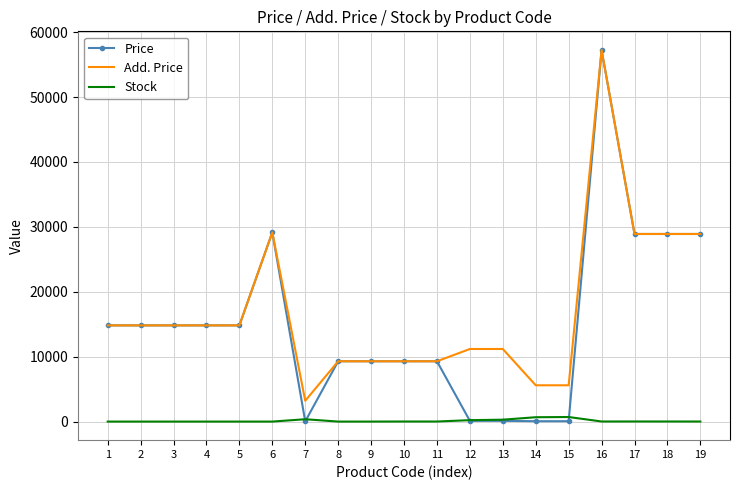

At which label does Add. Price reach its peak?

16